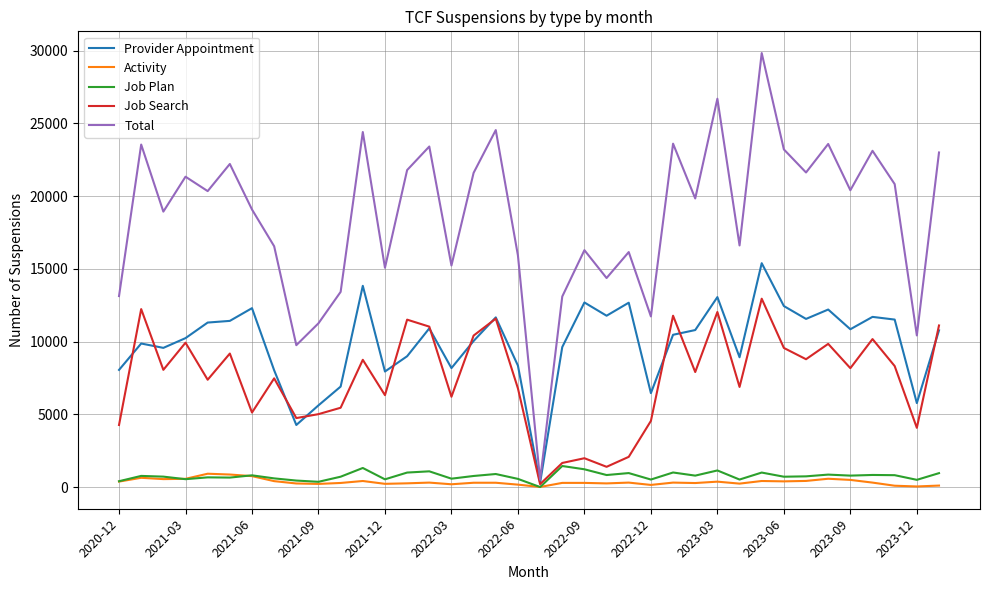

What are all the series names shown in the legend?

Provider Appointment, Activity, Job Plan, Job Search, Total